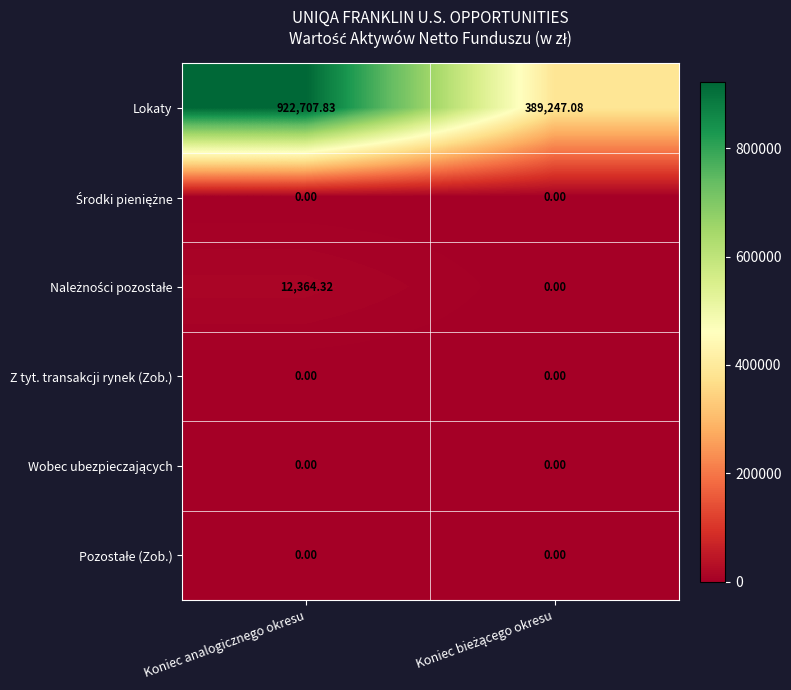

How many distinct data groups are displayed?

6